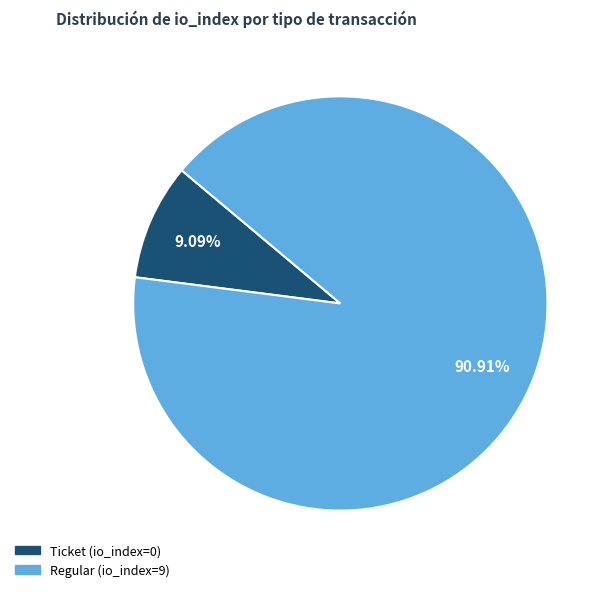

Combined, do Ticket (io_index=0) and Regular (io_index=9) account for over 50%?

Yes